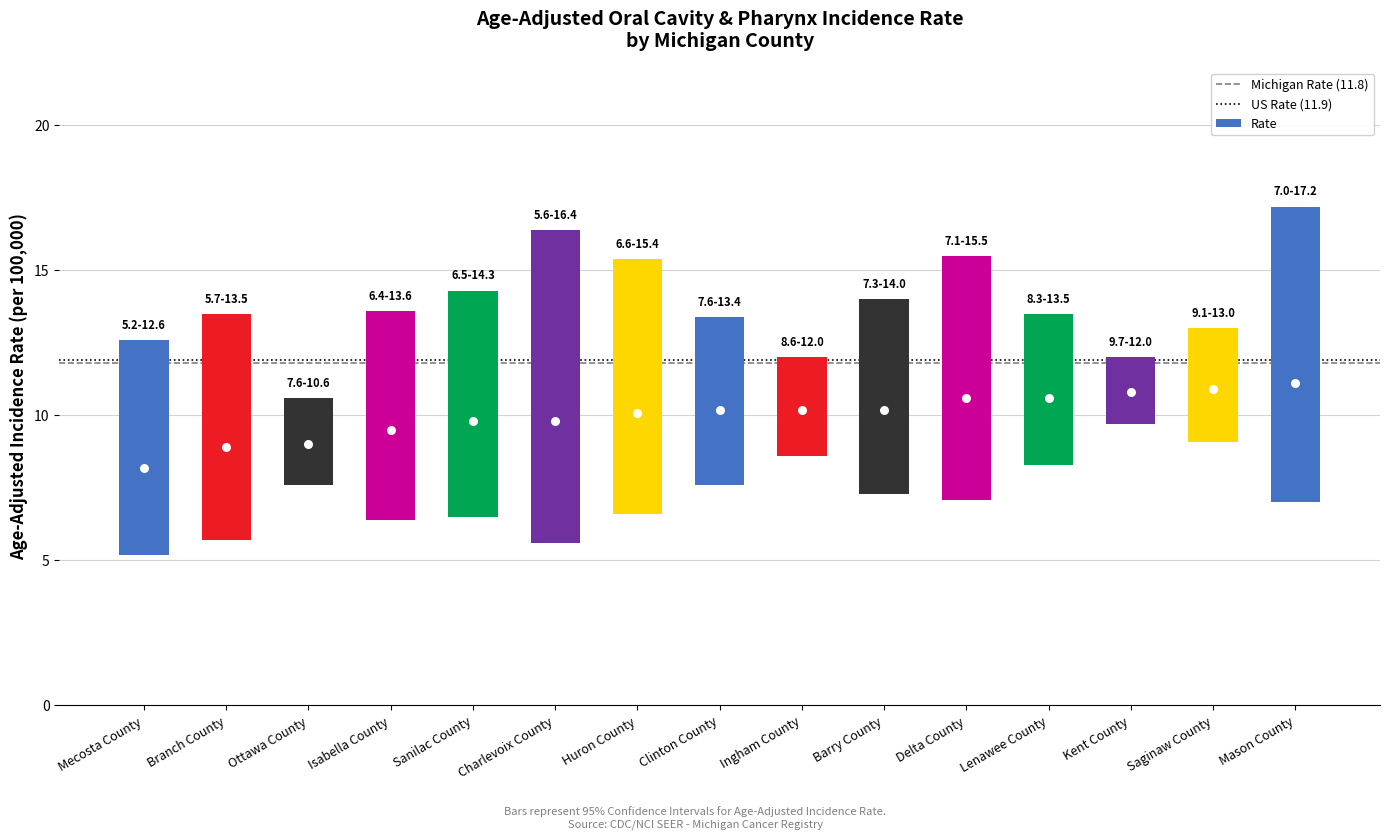

What is the total value across all series at Mason County?

35.3